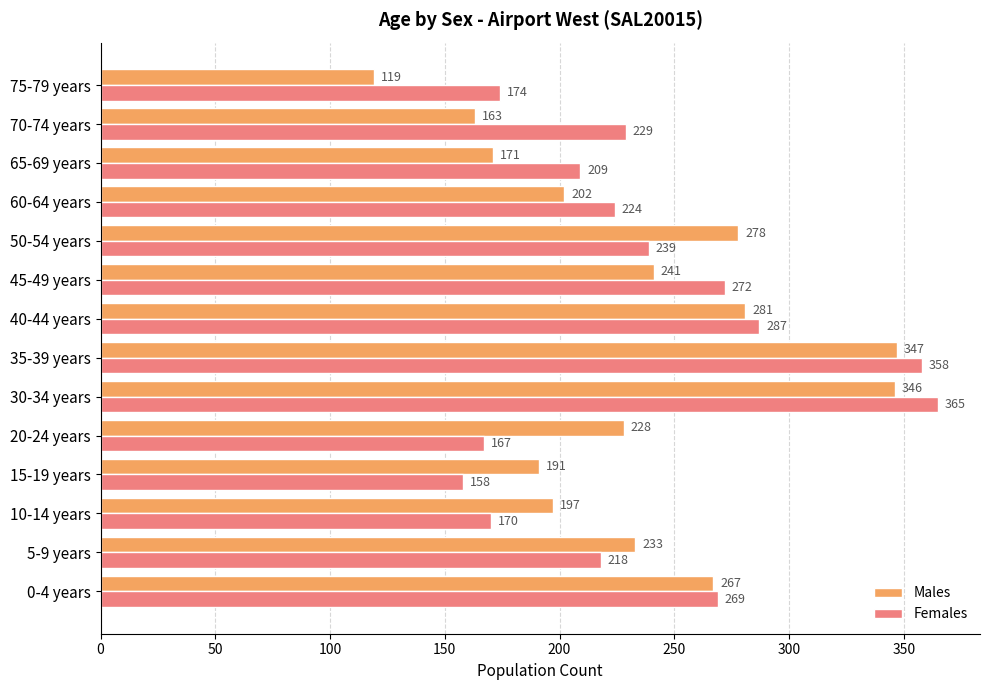

Rank the categories by Males value from lowest to highest.

75-79 years, 70-74 years, 65-69 years, 15-19 years, 10-14 years, 60-64 years, 20-24 years, 5-9 years, 45-49 years, 0-4 years, 50-54 years, 40-44 years, 30-34 years, 35-39 years